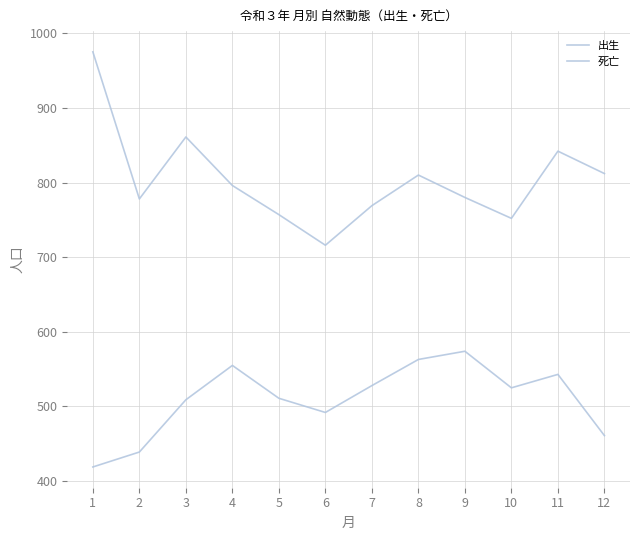

Is this an area chart (filled region under the line)?

No